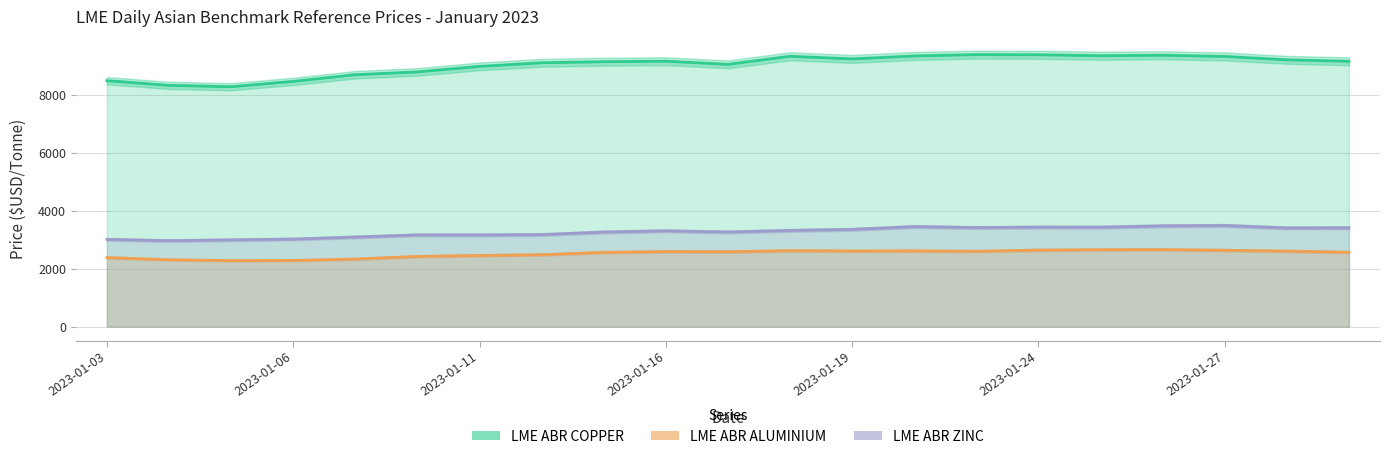

Is it true that LME ABR ALUMINIUM equals 1192.5 at 2023-01-23?

False